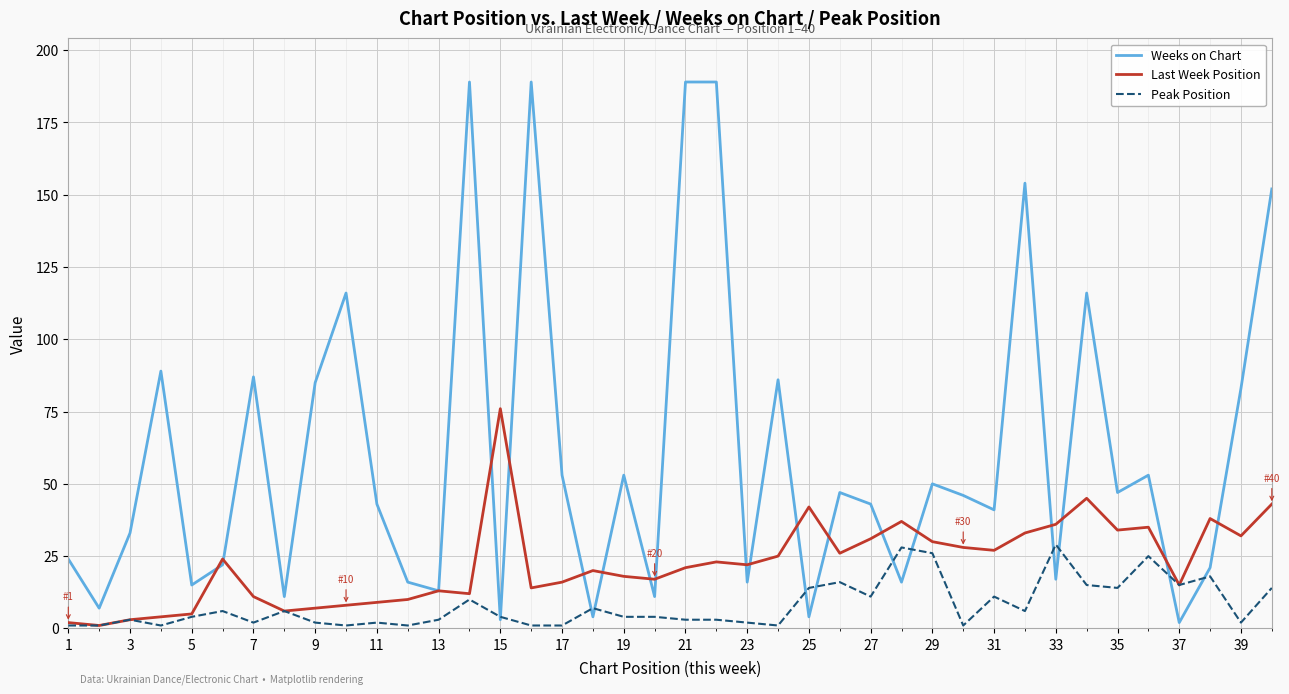

What is the highest value of the Weeks on Chart series?

189